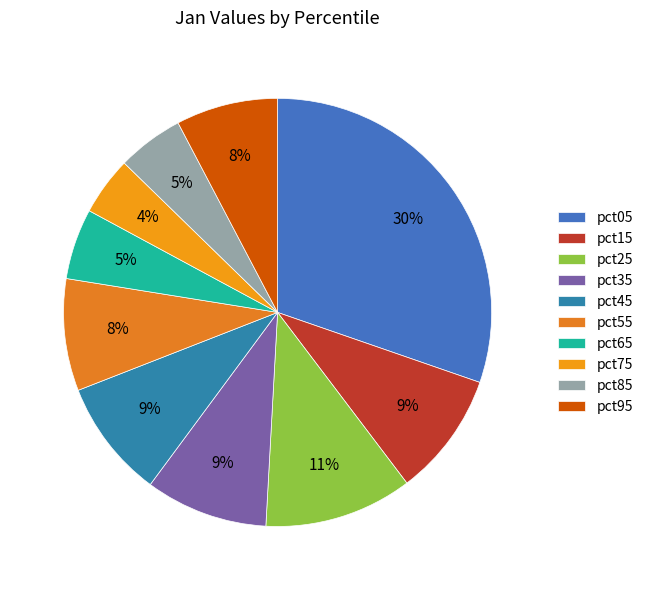

Rank the categories by value from highest to lowest.

pct05, pct25, pct15, pct35, pct45, pct55, pct95, pct65, pct85, pct75